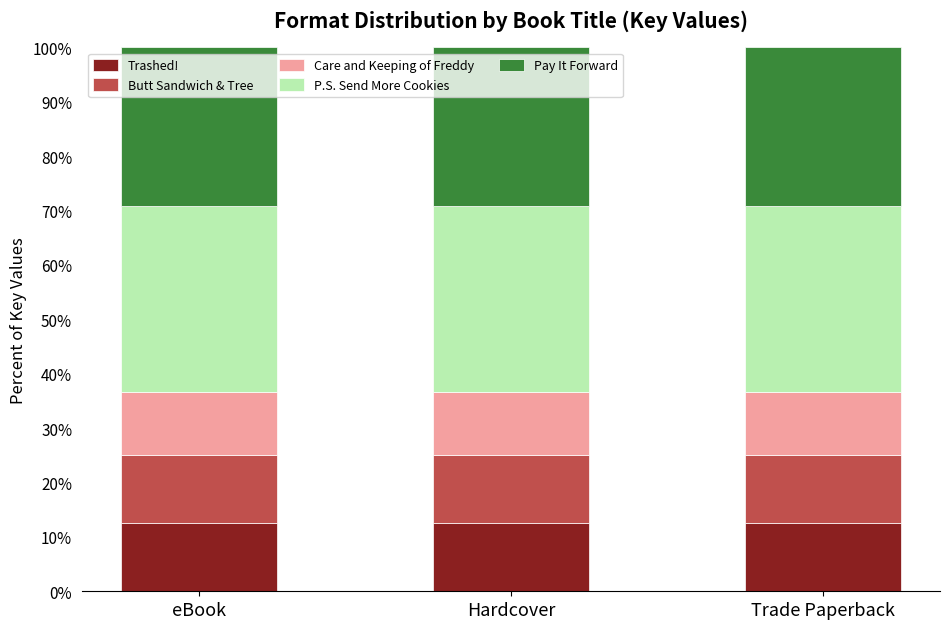

What is the total value across all series at eBook?

100.0